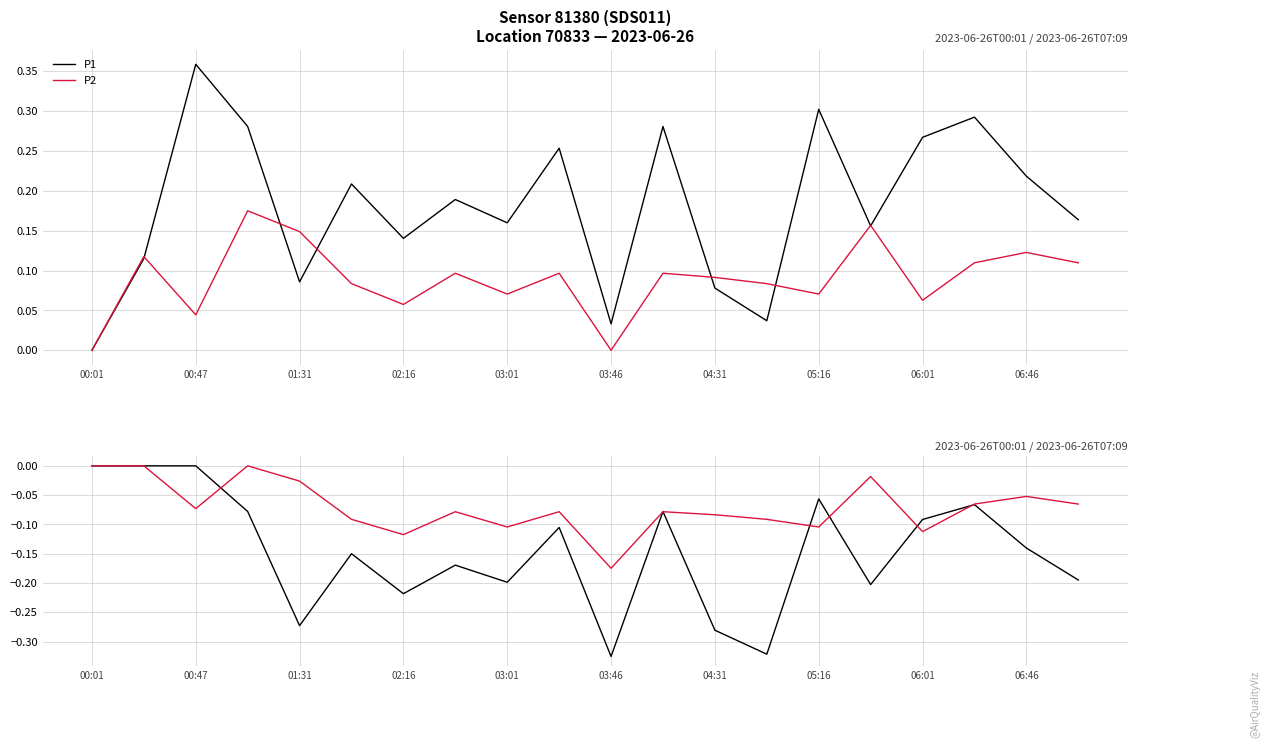

True or false: P1 and P2 drawdown intersect in this chart.

False